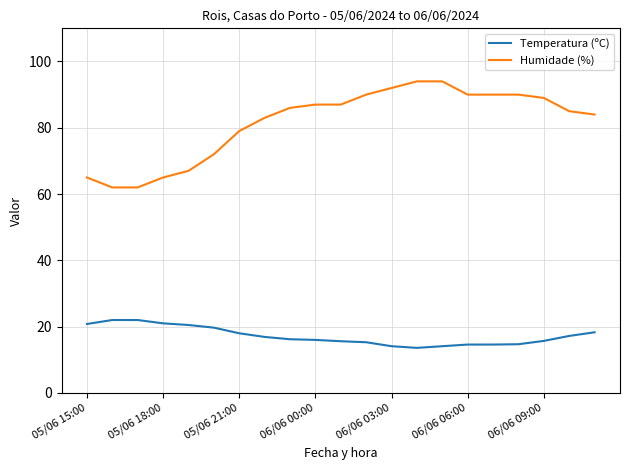

Rank the series by their average value, from highest to lowest.

Humidade (%), Temperatura (ºC)